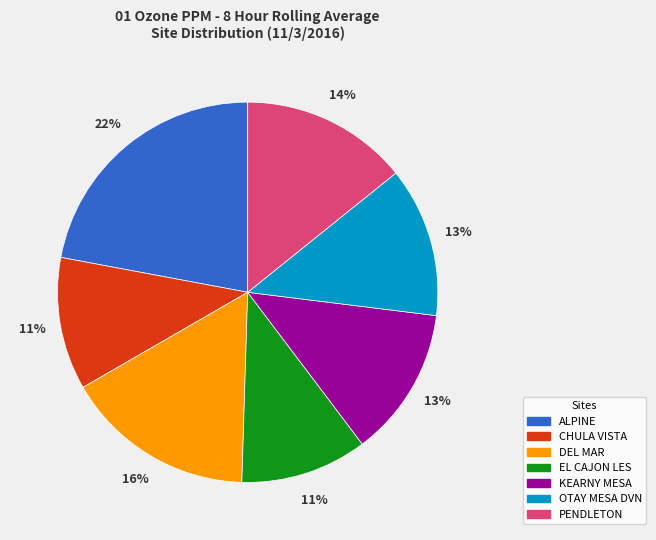

Is there any slice that represents more than half of the pie?

No